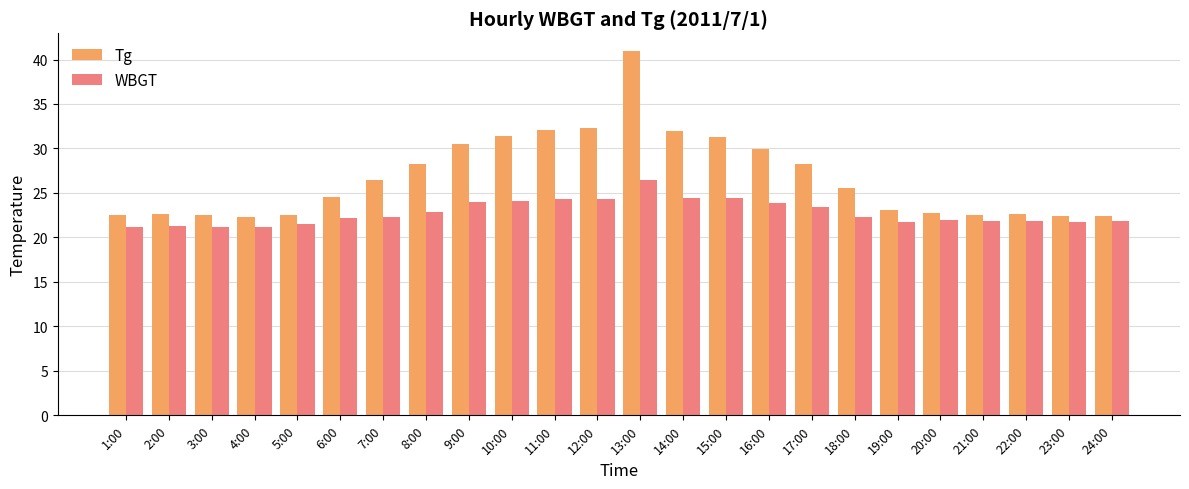

What is the highest value of the Tg series?

40.9